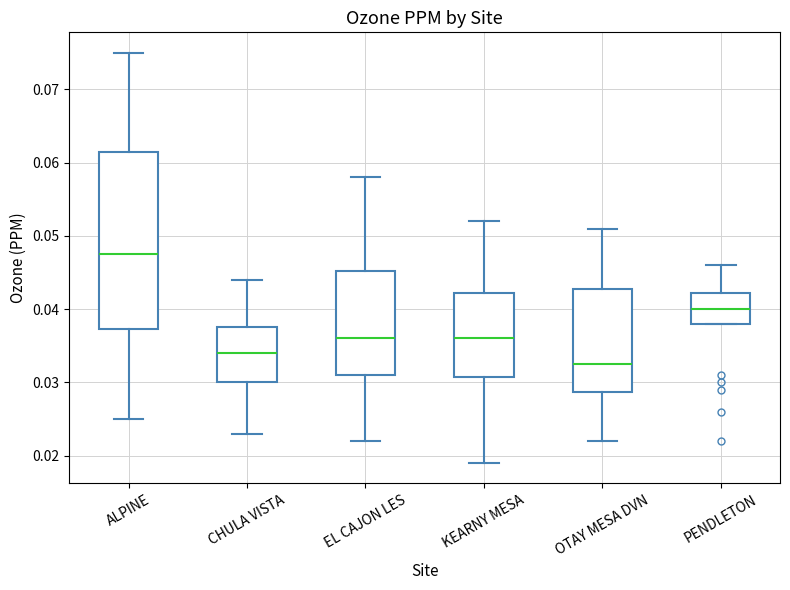

Which box has the highest median line?

ALPINE